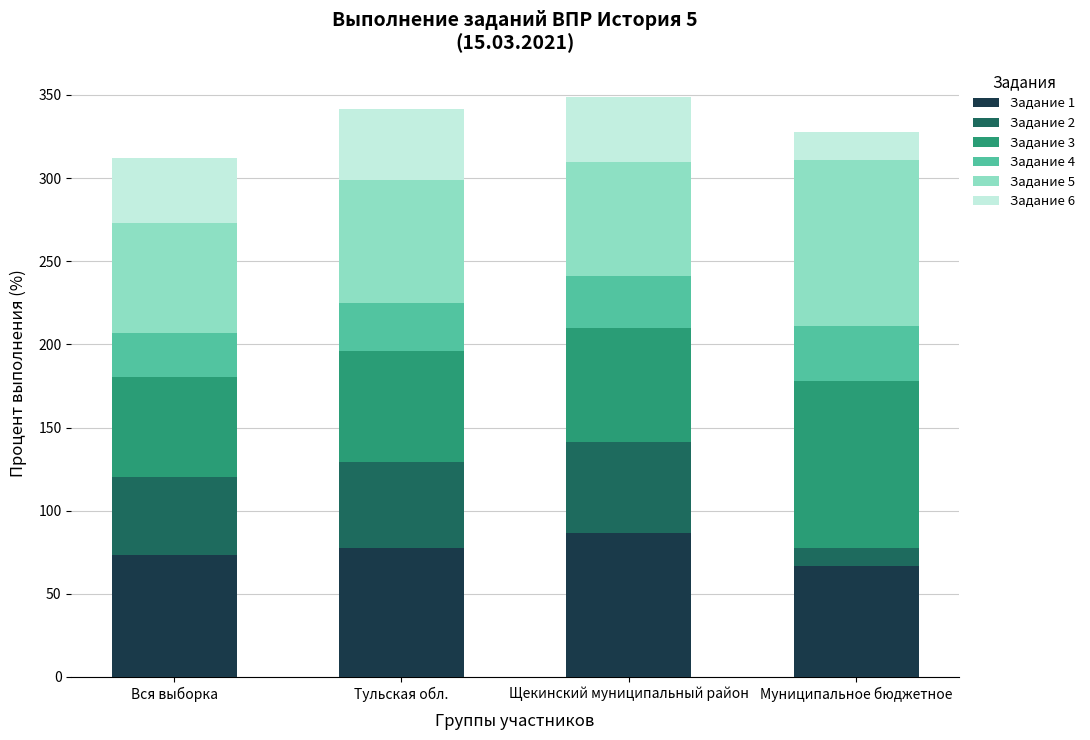

How many bars are there in total?

4